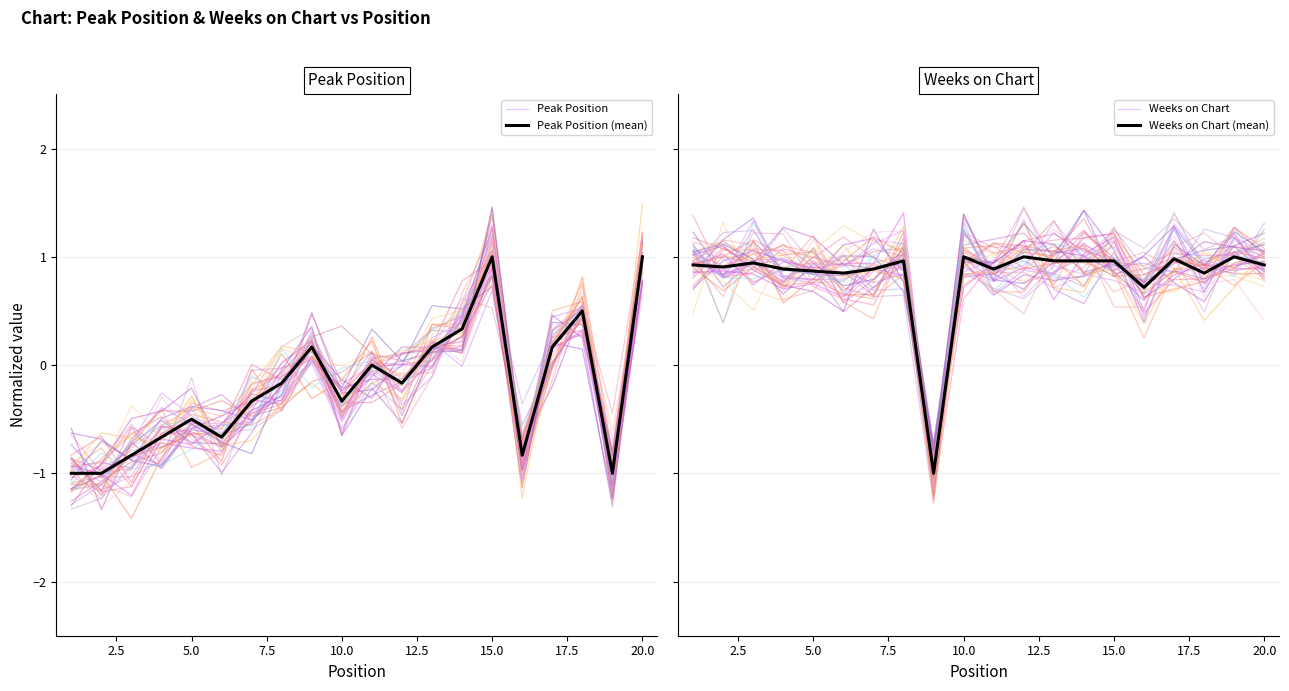

Rank the series at 20.0 from lowest to highest value.

Weeks on Chart (mean), Weeks on Chart, Peak Position, Peak Position (mean)